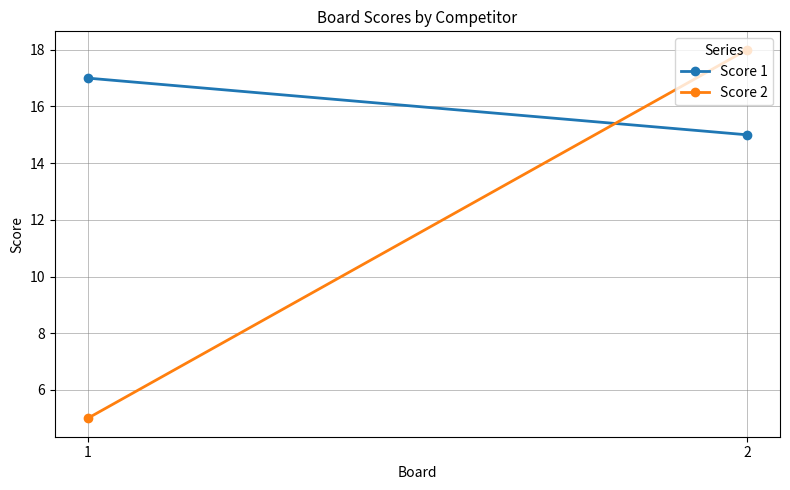

How many categories are shown in the chart?

2